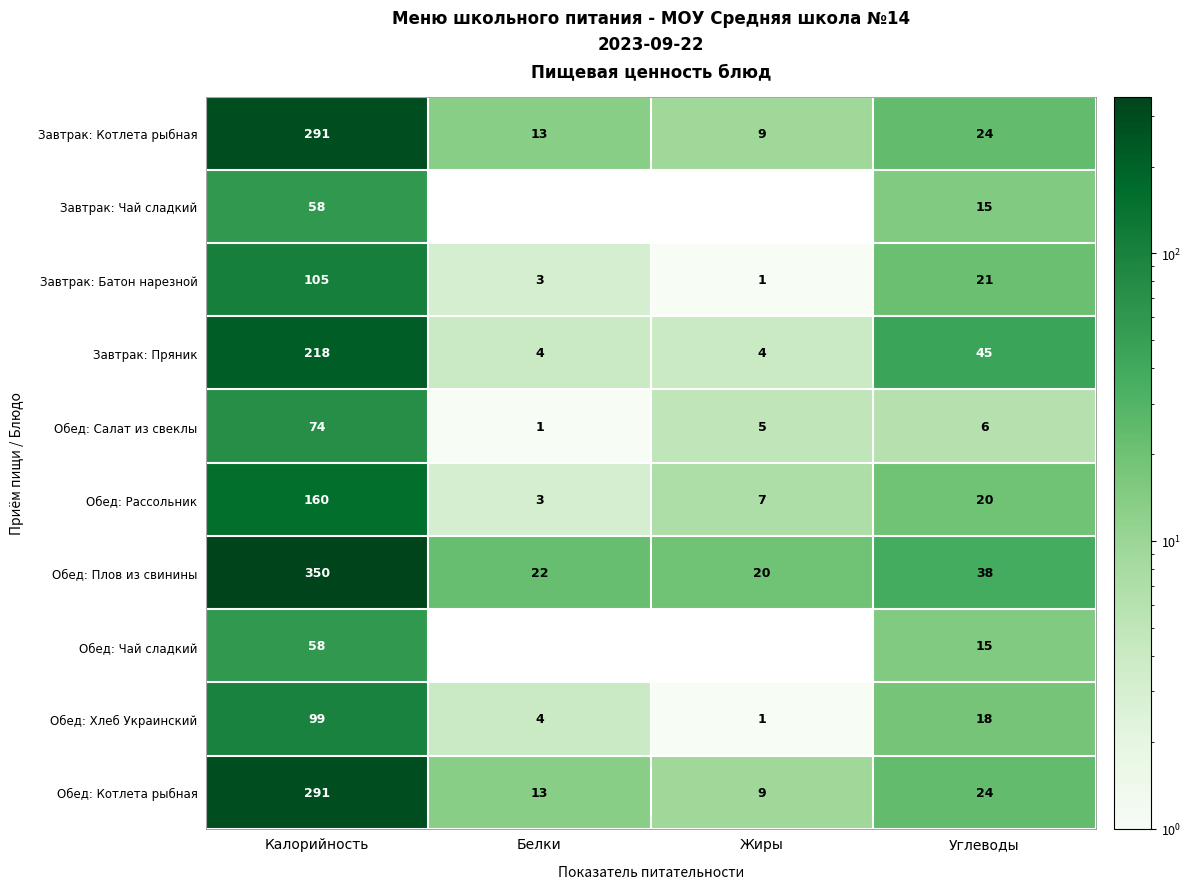

What is the difference between the second highest and second lowest values in the Обед: Чай сладкий series?

15